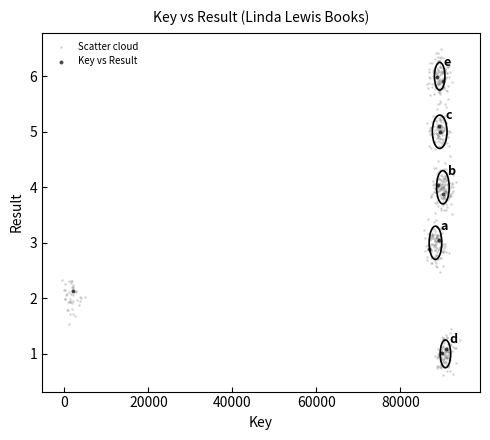

Which series contains the lowest Y value?

Scatter cloud